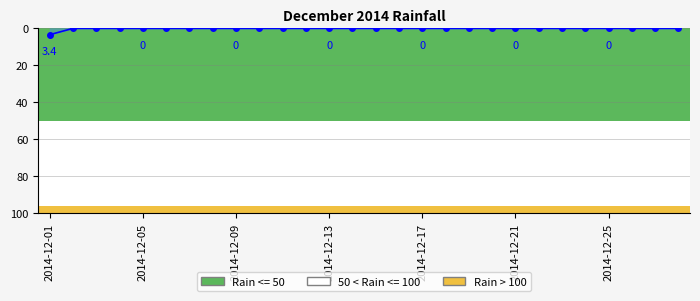

Reading left to right, list all the values displayed in this chart.

3.4	0.0	0.0	0.0	0.0	0.0	0.0	0.0	0.0	0.0	0.0	0.0	0.0	0.0	0.0	0.0	0.0	0.0	0.0	0.0	0.0	0.0	0.0	0.0	0.0	0.0	0.0	0.0